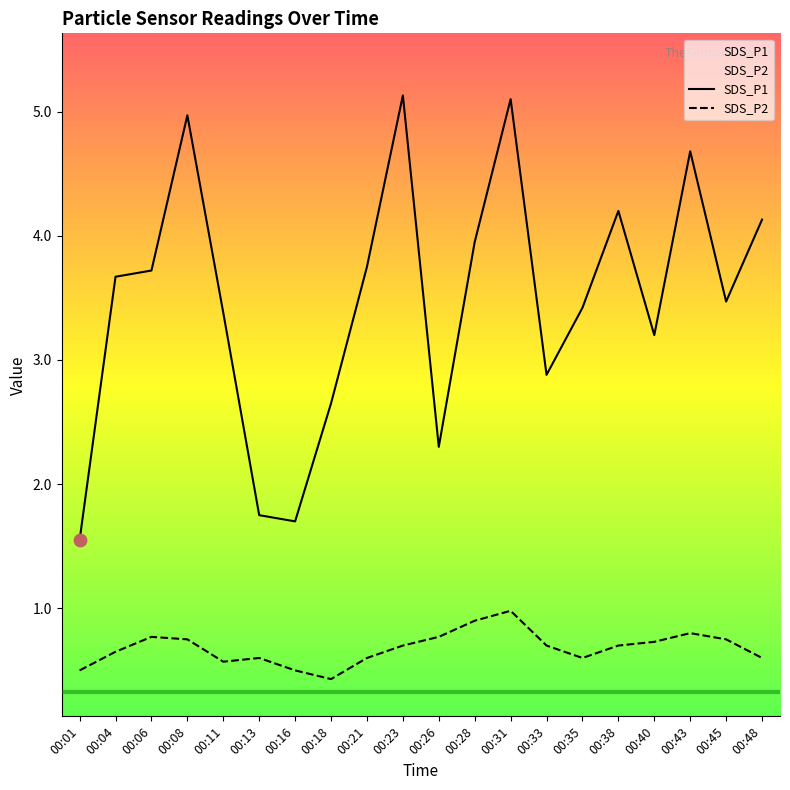

Which series has the largest total across all categories?

SDS_P1